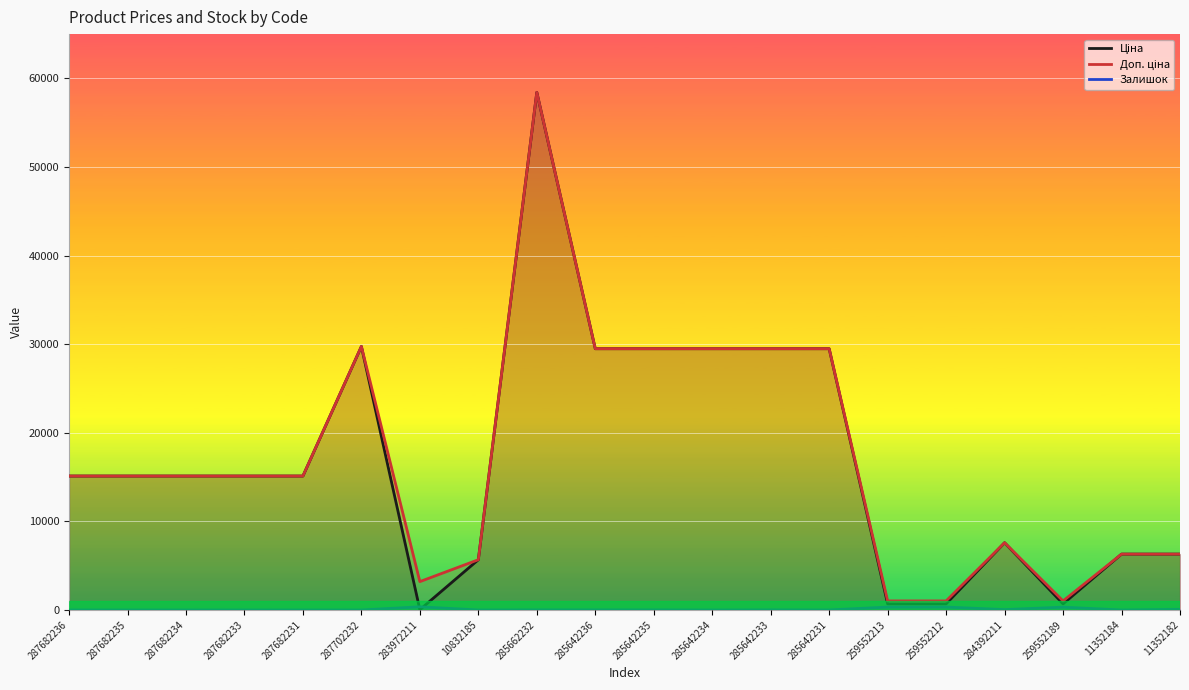

The Доп. ціна series shows 29491.5 at 285642235. True or false?

True